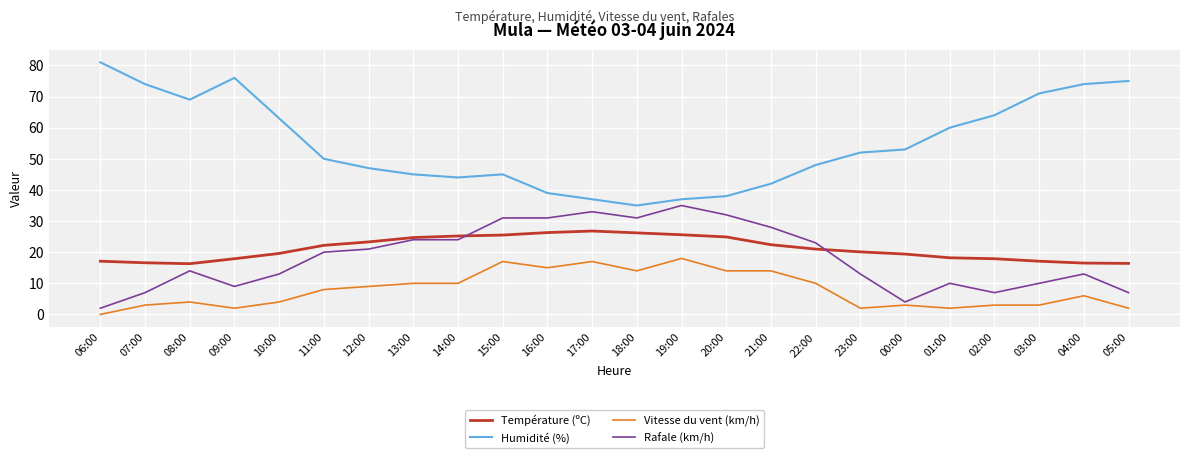

Rank the series at 07:00 from highest to lowest value.

Humidité (%), Température (ºC), Rafale (km/h), Vitesse du vent (km/h)